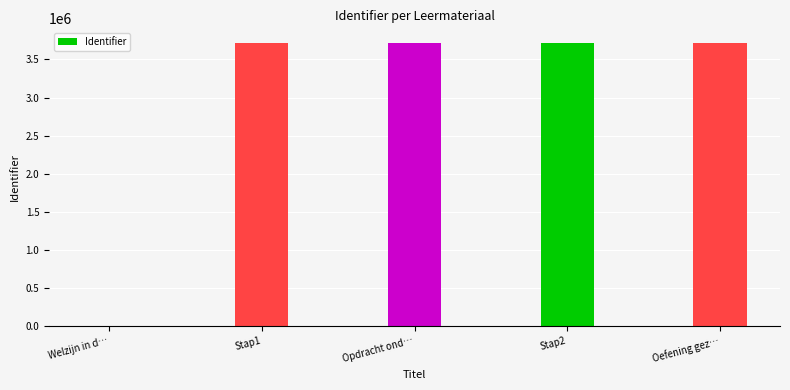

The chart shows a value of 2095692 at Opdracht ond…. True or false?

False